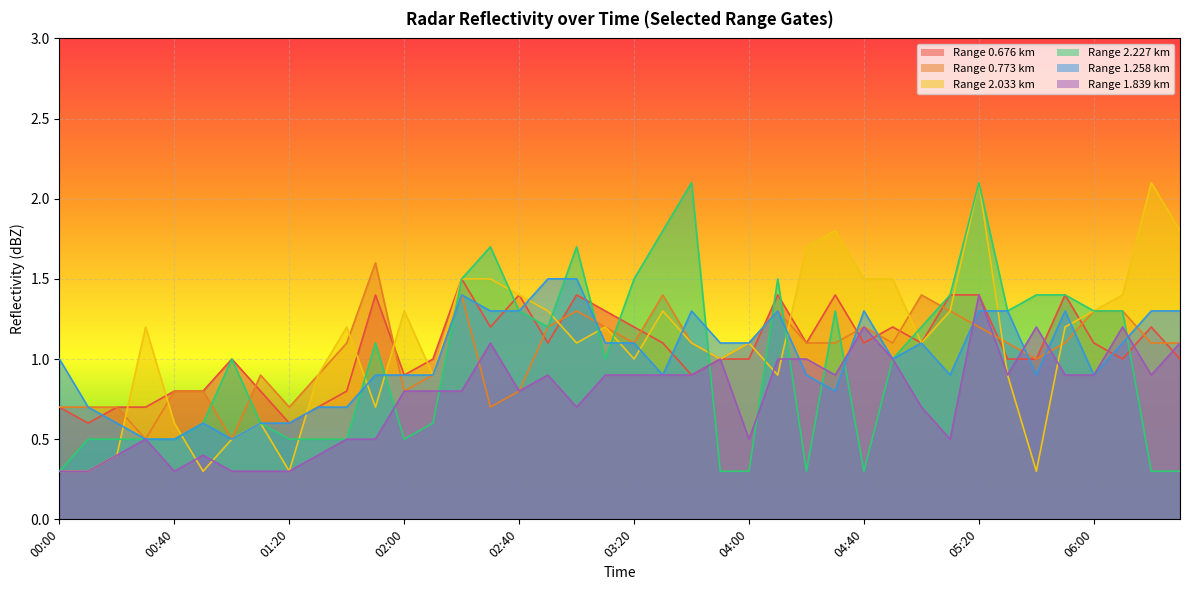

Which series has the largest range (max minus min)?

2.033